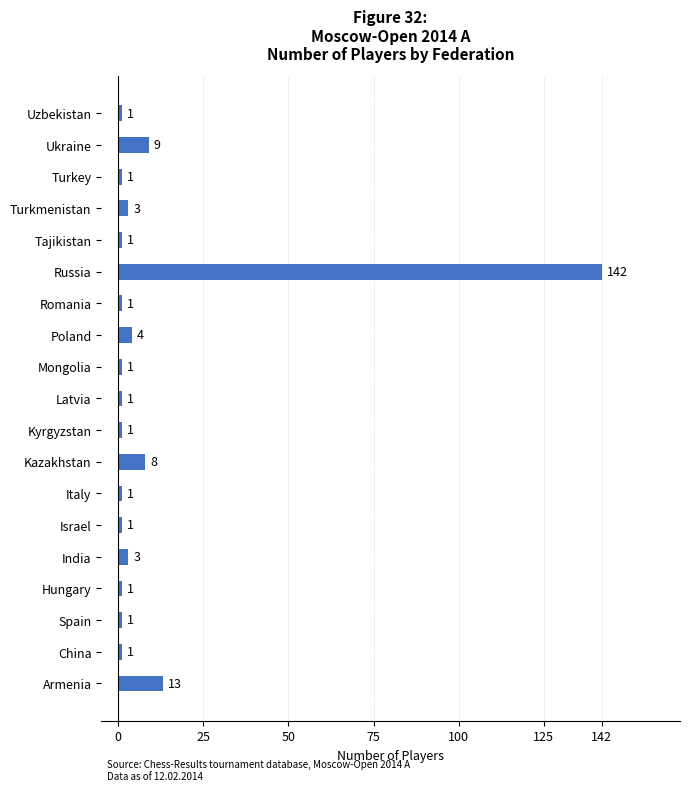

Reading bottom to top, list all the values displayed in this chart.

13	1	1	1	3	1	1	8	1	1	1	4	1	142	1	3	1	9	1